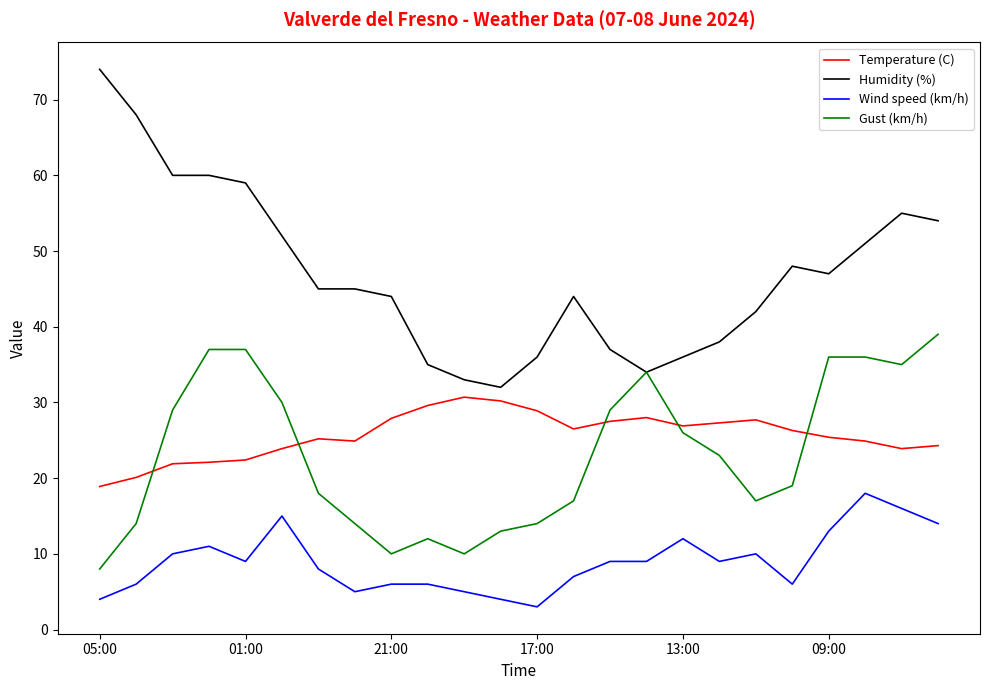

What is the maximum value for Temperature (C)?

30.7